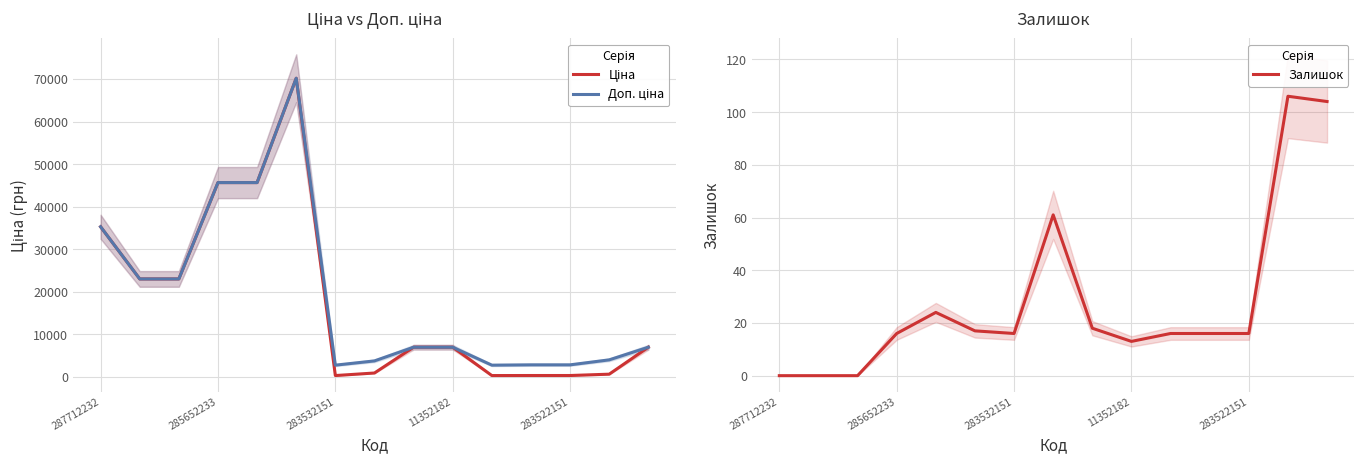

Is it true that Залишок equals 16 at 283532151?

True